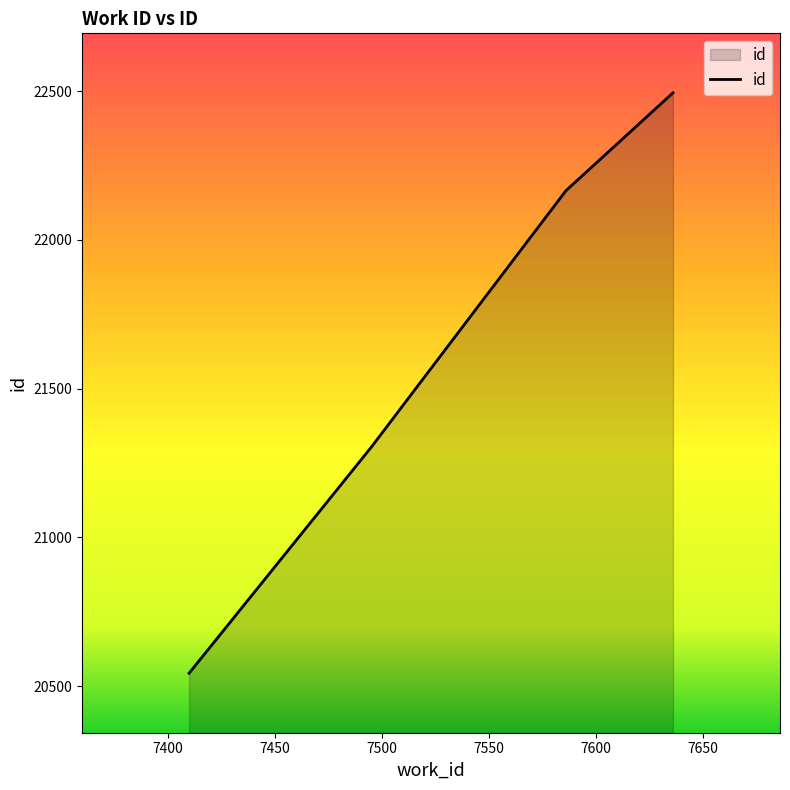

What is the average value?

21626